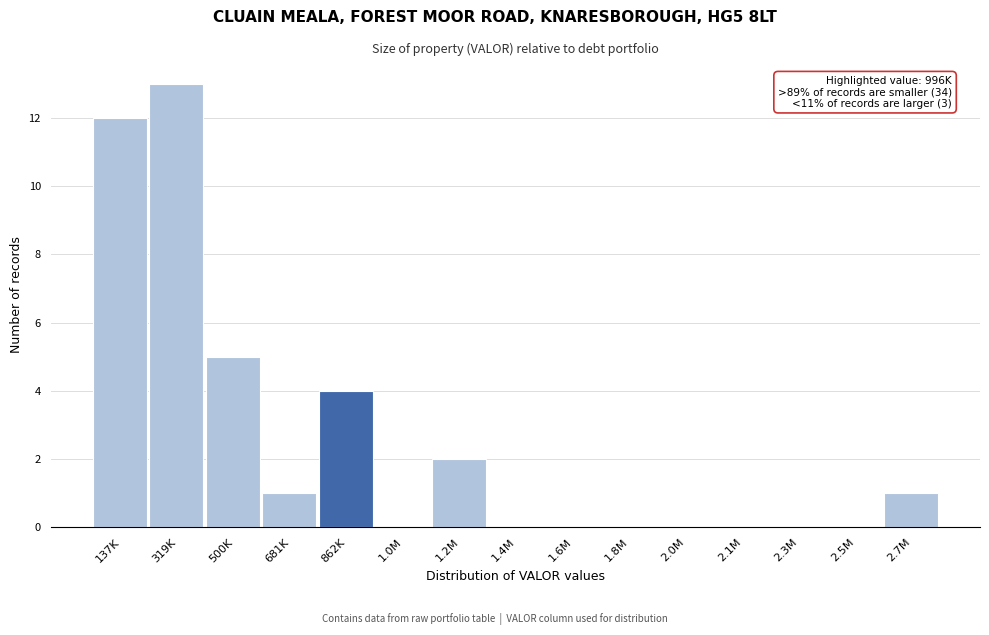

Reading left to right, transcribe all the data shown in this chart.

137K=12	319K=13	500K=5	681K=1	862K=4	1.0M=0	1.2M=2	1.4M=0	1.6M=0	1.8M=0	2.0M=0	2.1M=0	2.3M=0	2.5M=0	2.7M=1